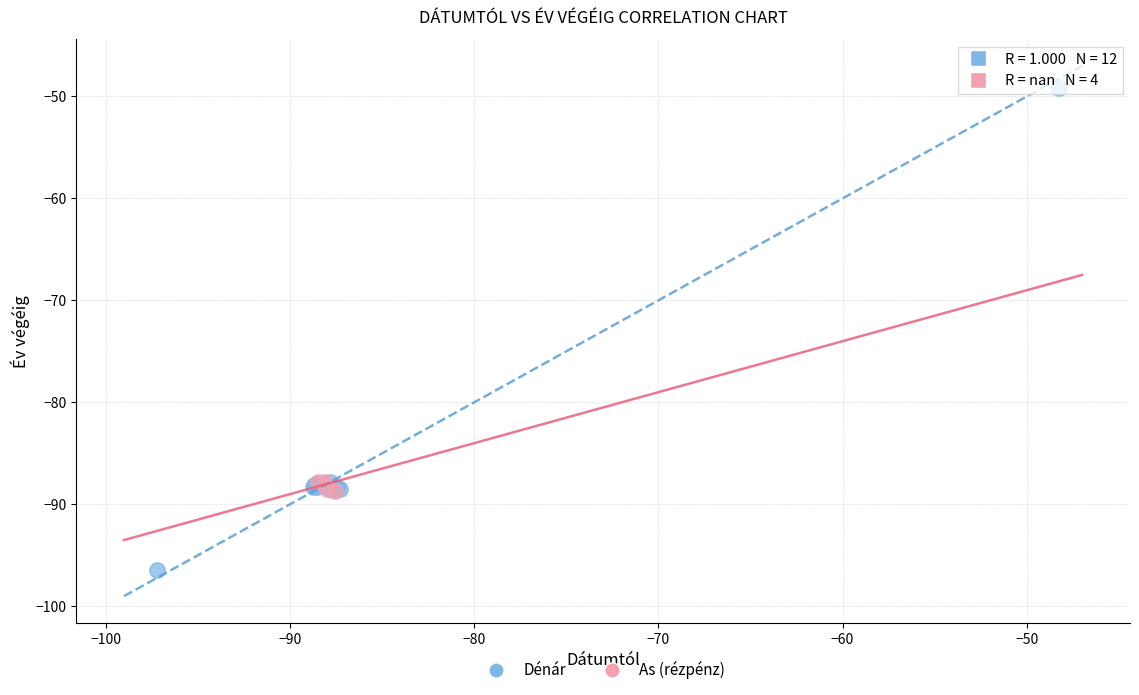

Which series has the largest Y range (max minus min)?

Dénár